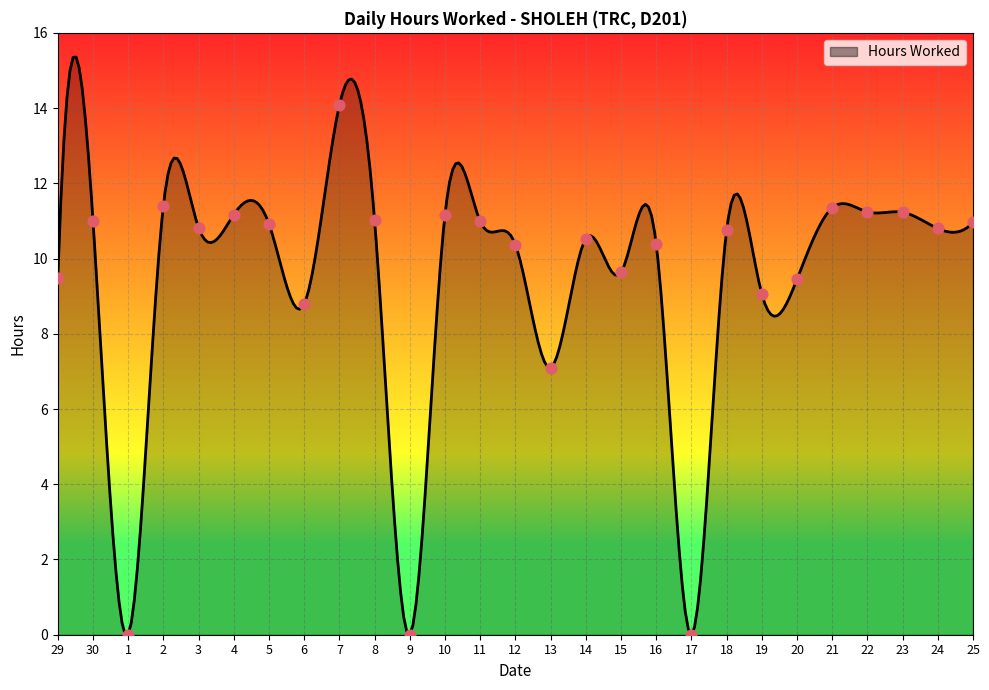

Approximately how many times larger is the value at 14 compared to 25?

1.0